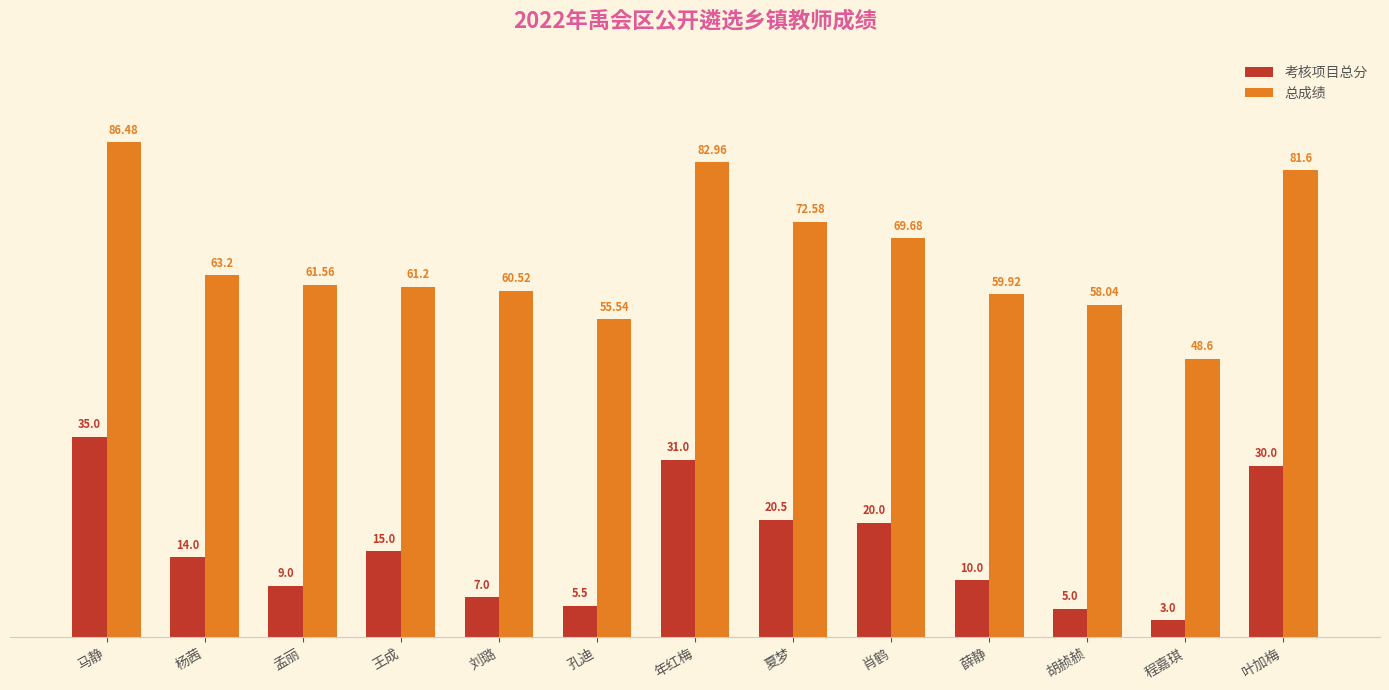

Is it true that 考核项目总分 equals 51.8 at 年红梅?

False